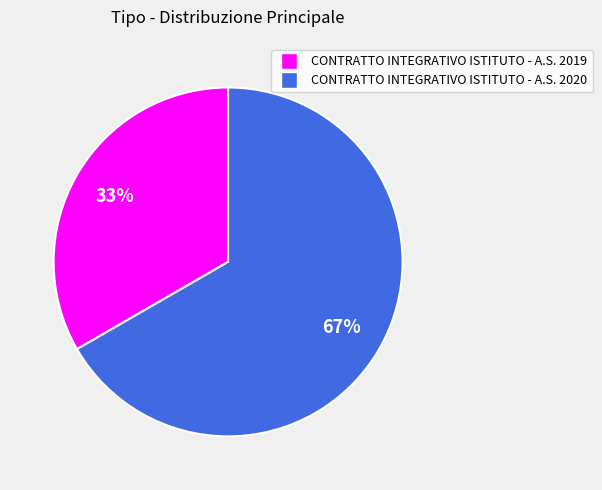

To the nearest percent, what is the combined percentage of CONTRATTO INTEGRATIVO ISTITUTO - A.S. 2020 and CONTRATTO INTEGRATIVO ISTITUTO - A.S. 2019?

100%